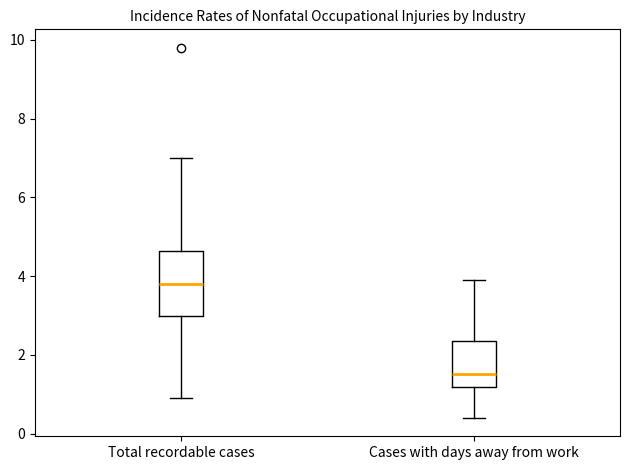

Comparing the boxes themselves (not the whiskers), which one is the tallest?

Total recordable cases